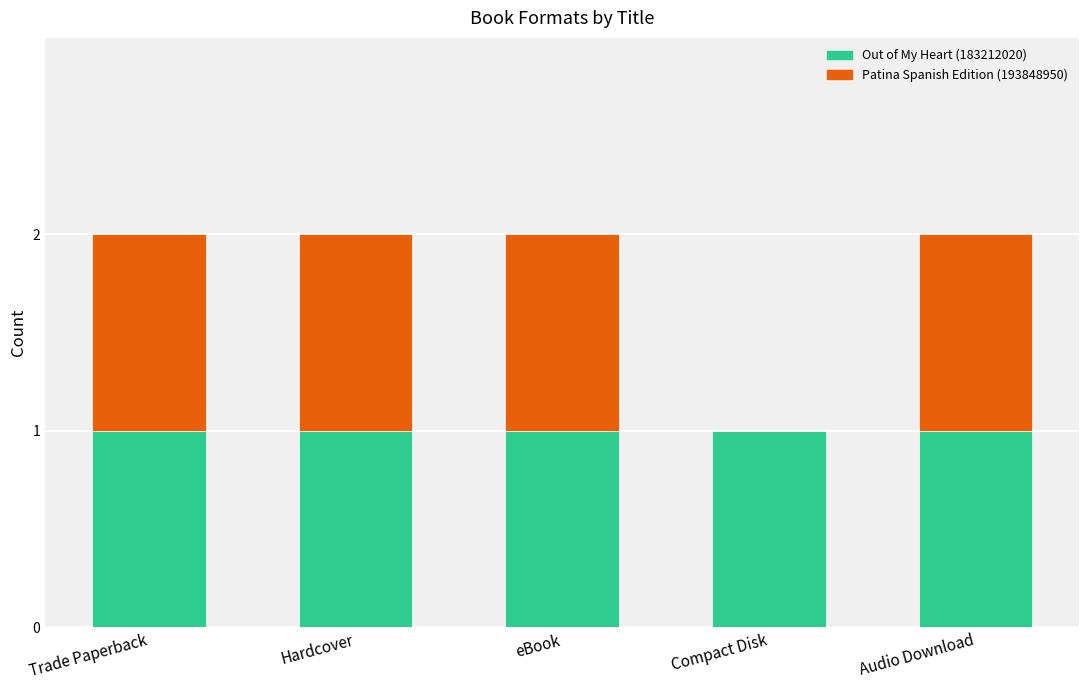

How many distinct data groups are displayed?

2